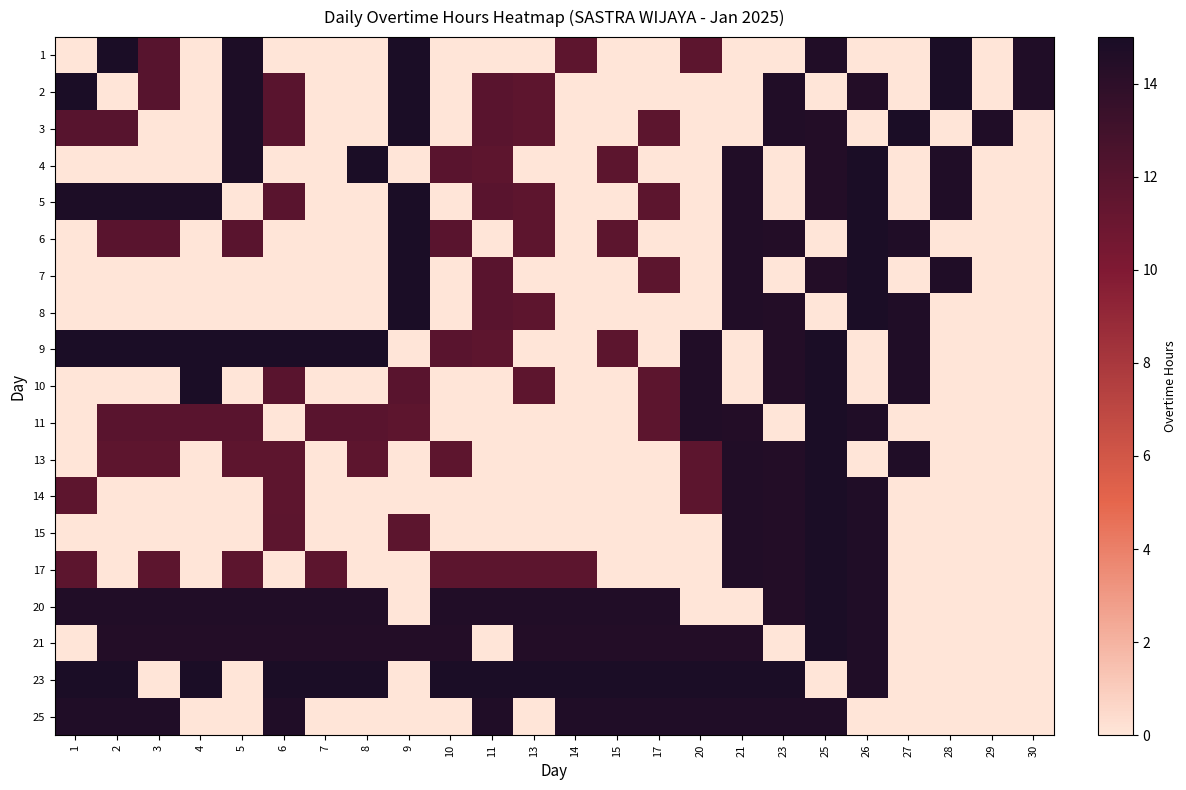

Reading right to left, transcribe all the data shown in this chart.

1: 30=14.6	29=0.0	28=14.8	27=0.0	26=0.0	25=14.5	23=0.0	21=0.0	20=11.7	17=0.0	15=0.0	14=11.7	13=0.0	11=0.0	10=0.0	9=14.8	8=0.0	7=0.0	6=0.0	5=14.8	4=0.0	3=11.9	2=14.9	1=0.0
2: 30=14.6	29=0.0	28=14.8	27=0.0	26=14.5	25=0.0	23=14.5	21=0.0	20=0.0	17=0.0	15=0.0	14=0.0	13=11.7	11=11.9	10=0.0	9=14.8	8=0.0	7=0.0	6=11.9	5=14.8	4=0.0	3=11.9	2=0.0	1=14.9
3: 30=0.0	29=14.6	28=0.0	27=14.8	26=0.0	25=14.5	23=14.5	21=0.0	20=0.0	17=11.7	15=0.0	14=0.0	13=11.7	11=11.9	10=0.0	9=14.8	8=0.0	7=0.0	6=11.9	5=14.8	4=0.0	3=0.0	2=11.9	1=11.9
4: 30=0.0	29=0.0	28=14.6	27=0.0	26=14.8	25=14.5	23=0.0	21=14.5	20=0.0	17=0.0	15=11.7	14=0.0	13=0.0	11=11.7	10=11.9	9=0.0	8=14.8	7=0.0	6=0.0	5=14.8	4=0.0	3=0.0	2=0.0	1=0.0
5: 30=0.0	29=0.0	28=14.6	27=0.0	26=14.8	25=14.5	23=0.0	21=14.5	20=0.0	17=11.7	15=0.0	14=0.0	13=11.7	11=11.9	10=0.0	9=14.8	8=0.0	7=0.0	6=11.9	5=0.0	4=14.8	3=14.8	2=14.8	1=14.8
6: 30=0.0	29=0.0	28=0.0	27=14.6	26=14.8	25=0.0	23=14.5	21=14.5	20=0.0	17=0.0	15=11.7	14=0.0	13=11.7	11=0.0	10=11.9	9=14.8	8=0.0	7=0.0	6=0.0	5=11.9	4=0.0	3=11.9	2=11.9	1=0.0
7: 30=0.0	29=0.0	28=14.6	27=0.0	26=14.8	25=14.5	23=0.0	21=14.5	20=0.0	17=11.7	15=0.0	14=0.0	13=0.0	11=11.9	10=0.0	9=14.8	8=0.0	7=0.0	6=0.0	5=0.0	4=0.0	3=0.0	2=0.0	1=0.0
8: 30=0.0	29=0.0	28=0.0	27=14.6	26=14.8	25=0.0	23=14.5	21=14.5	20=0.0	17=0.0	15=0.0	14=0.0	13=11.7	11=11.9	10=0.0	9=14.8	8=0.0	7=0.0	6=0.0	5=0.0	4=0.0	3=0.0	2=0.0	1=0.0
9: 30=0.0	29=0.0	28=0.0	27=14.6	26=0.0	25=14.8	23=14.5	21=0.0	20=14.5	17=0.0	15=11.7	14=0.0	13=0.0	11=11.7	10=11.9	9=0.0	8=14.8	7=14.8	6=14.8	5=14.8	4=14.8	3=14.8	2=14.8	1=14.8
10: 30=0.0	29=0.0	28=0.0	27=14.6	26=0.0	25=14.8	23=14.5	21=0.0	20=14.5	17=11.7	15=0.0	14=0.0	13=11.7	11=0.0	10=0.0	9=11.9	8=0.0	7=0.0	6=11.9	5=0.0	4=14.8	3=0.0	2=0.0	1=0.0
11: 30=0.0	29=0.0	28=0.0	27=0.0	26=14.6	25=14.8	23=0.0	21=14.5	20=14.5	17=11.7	15=0.0	14=0.0	13=0.0	11=0.0	10=0.0	9=11.7	8=11.9	7=11.9	6=0.0	5=11.9	4=11.9	3=11.9	2=11.9	1=0.0
13: 30=0.0	29=0.0	28=0.0	27=14.6	26=0.0	25=14.8	23=14.5	21=14.5	20=11.7	17=0.0	15=0.0	14=0.0	13=0.0	11=0.0	10=11.7	9=0.0	8=11.7	7=0.0	6=11.7	5=11.7	4=0.0	3=11.7	2=11.7	1=0.0
14: 30=0.0	29=0.0	28=0.0	27=0.0	26=14.6	25=14.8	23=14.5	21=14.5	20=11.7	17=0.0	15=0.0	14=0.0	13=0.0	11=0.0	10=0.0	9=0.0	8=0.0	7=0.0	6=11.7	5=0.0	4=0.0	3=0.0	2=0.0	1=11.7
15: 30=0.0	29=0.0	28=0.0	27=0.0	26=14.6	25=14.8	23=14.5	21=14.5	20=0.0	17=0.0	15=0.0	14=0.0	13=0.0	11=0.0	10=0.0	9=11.7	8=0.0	7=0.0	6=11.7	5=0.0	4=0.0	3=0.0	2=0.0	1=0.0
17: 30=0.0	29=0.0	28=0.0	27=0.0	26=14.6	25=14.8	23=14.5	21=14.5	20=0.0	17=0.0	15=0.0	14=11.7	13=11.7	11=11.7	10=11.7	9=0.0	8=0.0	7=11.7	6=0.0	5=11.7	4=0.0	3=11.7	2=0.0	1=11.7
20: 30=0.0	29=0.0	28=0.0	27=0.0	26=14.6	25=14.8	23=14.5	21=0.0	20=0.0	17=14.5	15=14.5	14=14.5	13=14.5	11=14.5	10=14.5	9=0.0	8=14.5	7=14.5	6=14.5	5=14.5	4=14.5	3=14.5	2=14.5	1=14.5
21: 30=0.0	29=0.0	28=0.0	27=0.0	26=14.6	25=14.8	23=0.0	21=14.5	20=14.5	17=14.5	15=14.5	14=14.5	13=14.5	11=0.0	10=14.5	9=14.5	8=14.5	7=14.5	6=14.5	5=14.5	4=14.5	3=14.5	2=14.5	1=0.0
23: 30=0.0	29=0.0	28=0.0	27=0.0	26=14.6	25=0.0	23=14.8	21=14.8	20=14.8	17=14.8	15=14.8	14=14.8	13=14.8	11=14.8	10=14.8	9=0.0	8=14.8	7=14.8	6=14.8	5=0.0	4=14.8	3=0.0	2=14.8	1=14.8
25: 30=0.0	29=0.0	28=0.0	27=0.0	26=0.0	25=14.6	23=14.6	21=14.6	20=14.6	17=14.6	15=14.6	14=14.6	13=0.0	11=14.6	10=0.0	9=0.0	8=0.0	7=0.0	6=14.6	5=0.0	4=0.0	3=14.6	2=14.6	1=14.6